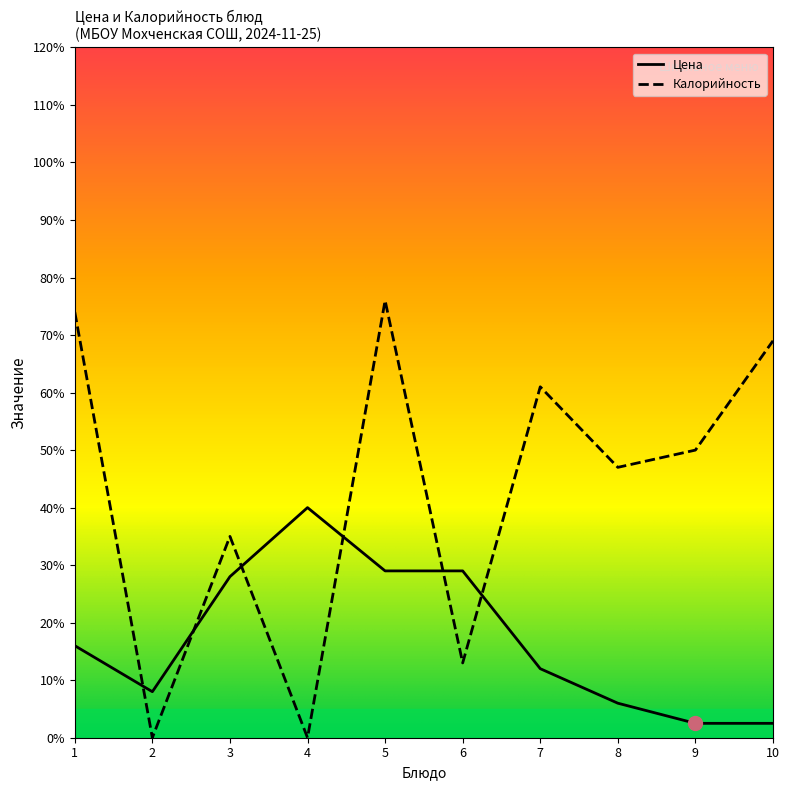

Between 2 and 5, which series saw the biggest shift?

Калорийность